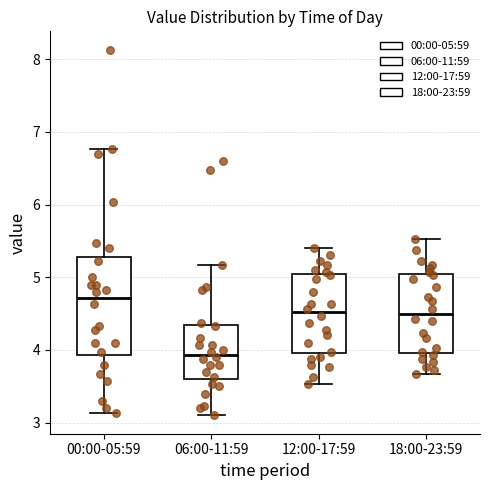

Reading left to right, transcribe this box plot: for each box, give where its median line is, the range the box spans, and where its two whiskers end, as read against the y-axis. The values are not printed on the chart, so give them approximately, as read against the axis.

00:00-05:59: median 4.7, box 3.9 to 5.3, whiskers 3.1 to 6.8
06:00-11:59: median 3.9, box 3.6 to 4.3, whiskers 3.1 to 5.2
12:00-17:59: median 4.5, box 4.0 to 5.0, whiskers 3.5 to 5.4
18:00-23:59: median 4.5, box 4.0 to 5.0, whiskers 3.7 to 5.5